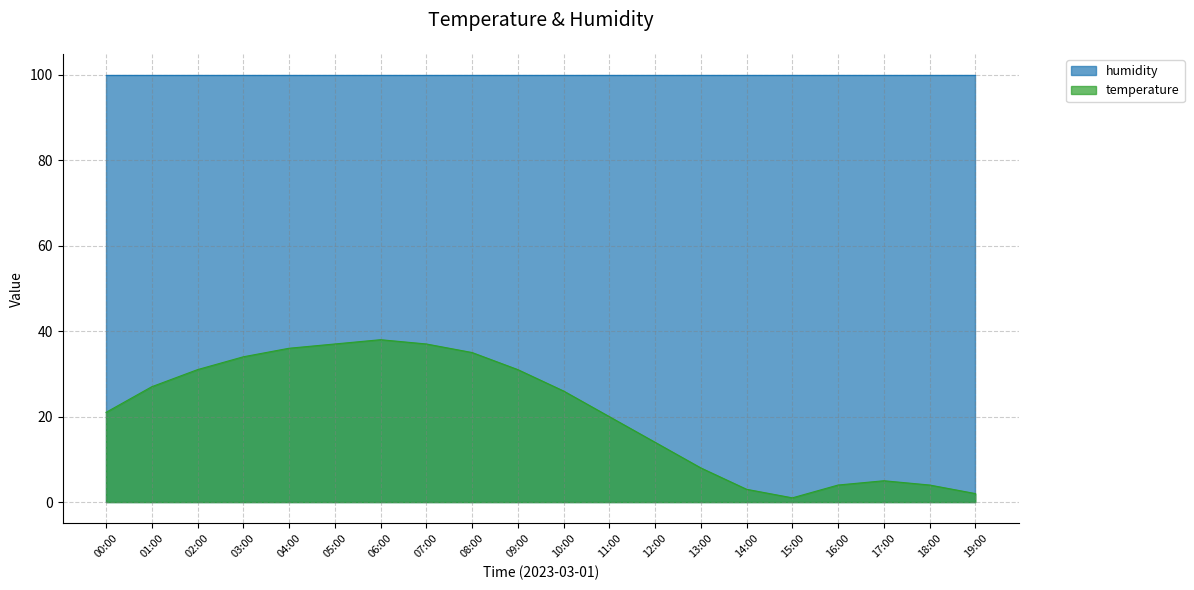

How many distinct data groups are displayed?

2